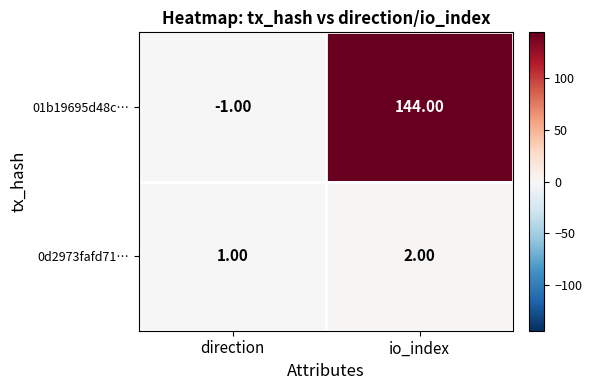

What is the sum of the 01b19695d48c… values at direction and io_index?

143